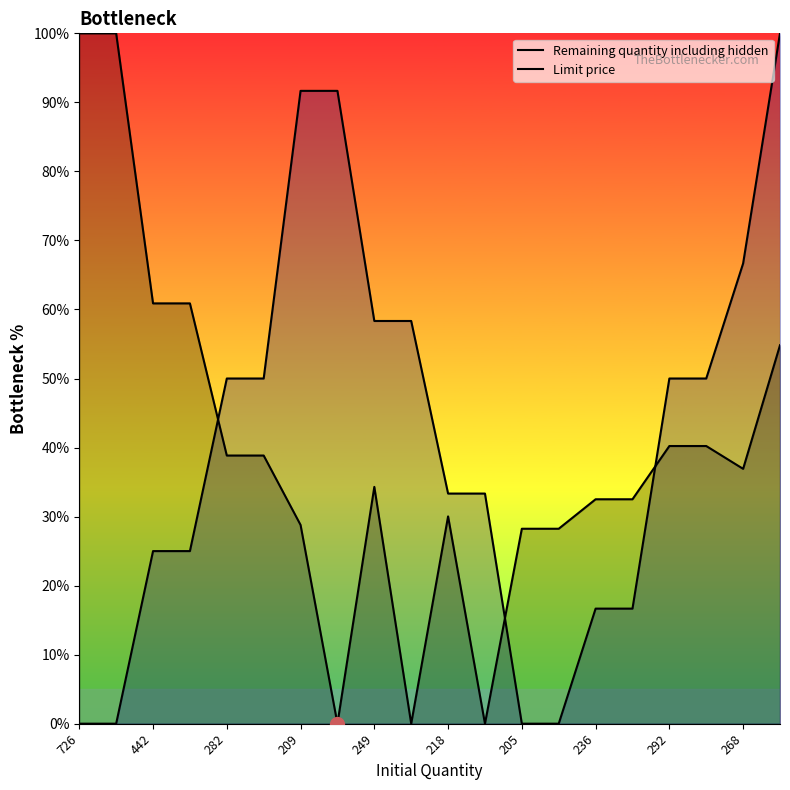

Reading left to right, what are all the values shown in this chart?

Remaining quantity including hidden: 100.0	100.0	60.9	60.9	38.8	38.8	28.8	0.0	34.3	0.0	30.0	0.0	28.2	28.2	32.5	32.5	40.2	40.2	36.9	54.8
Limit price: 0.0	0.0	25.0	25.0	50.0	50.0	91.7	91.7	58.3	58.3	33.3	33.3	0.0	0.0	16.7	16.7	50.0	50.0	66.7	100.0